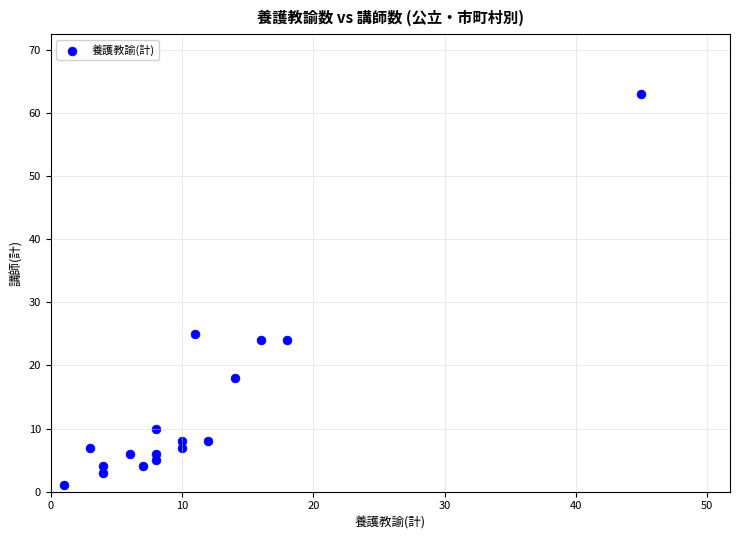

What is the range of X values (max minus min)?

44